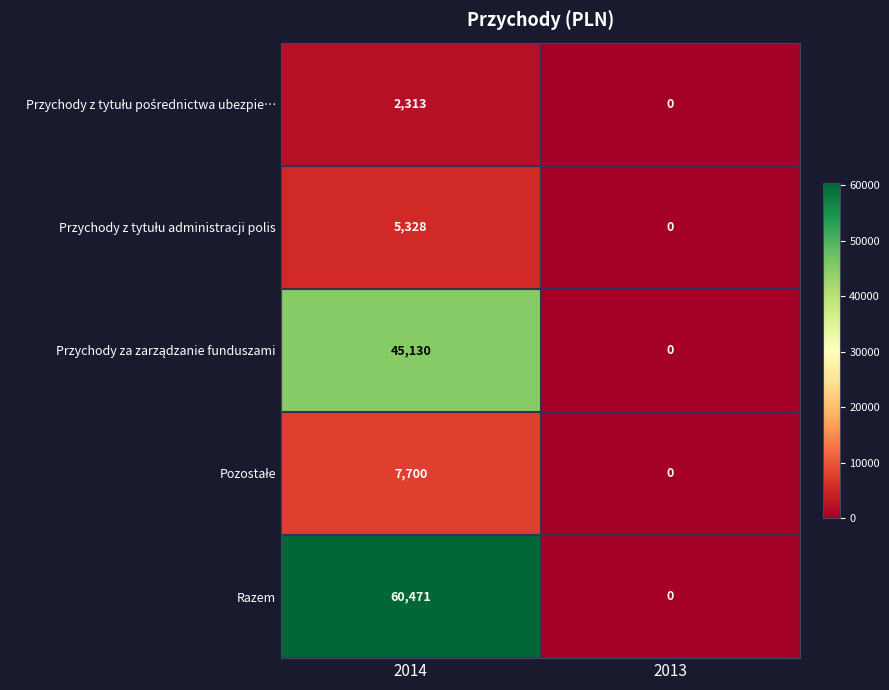

At which category is the sum across all series the highest?

2014